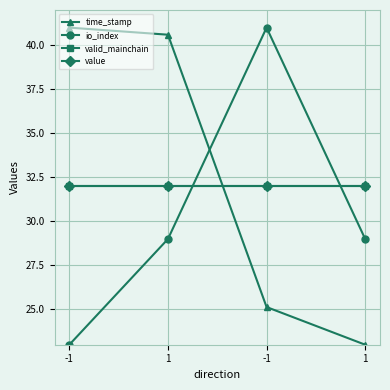

Is this an area chart (filled region under the line)?

No